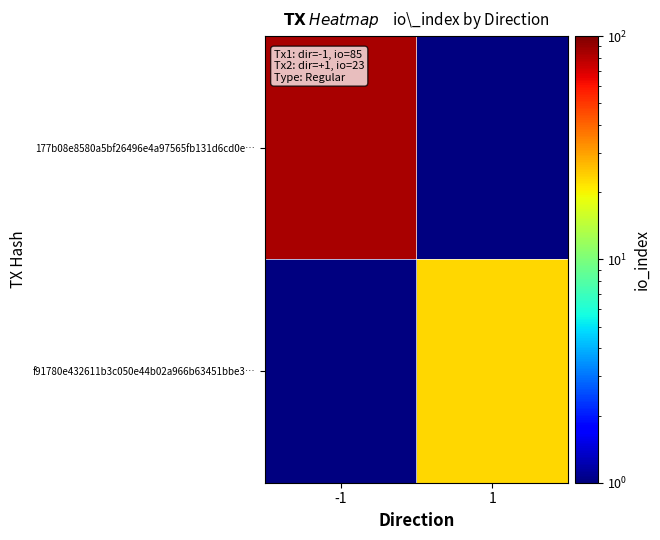

Count the number of data series in this chart.

2